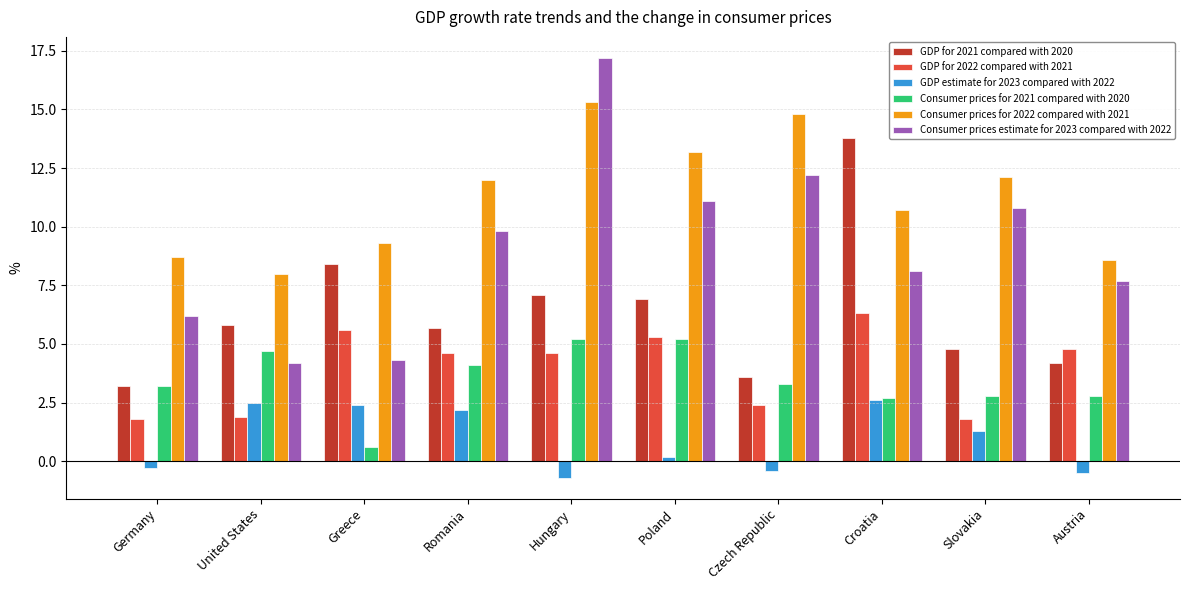

Reading right to left, list all the values displayed in this chart.

GDP for 2021 compared with 2020: 4.2	4.8	13.8	3.6	6.9	7.1	5.7	8.4	5.8	3.2
GDP for 2022 compared with 2021: 4.8	1.8	6.3	2.4	5.3	4.6	4.6	5.6	1.9	1.8
GDP estimate for 2023 compared with 2022: -0.5	1.3	2.6	-0.4	0.2	-0.7	2.2	2.4	2.5	-0.3
Consumer prices for 2021 compared with 2020: 2.8	2.8	2.7	3.3	5.2	5.2	4.1	0.6	4.7	3.2
Consumer prices for 2022 compared with 2021: 8.6	12.1	10.7	14.8	13.2	15.3	12.0	9.3	8.0	8.7
Consumer prices estimate for 2023 compared with 2022: 7.7	10.8	8.1	12.2	11.1	17.2	9.8	4.3	4.2	6.2